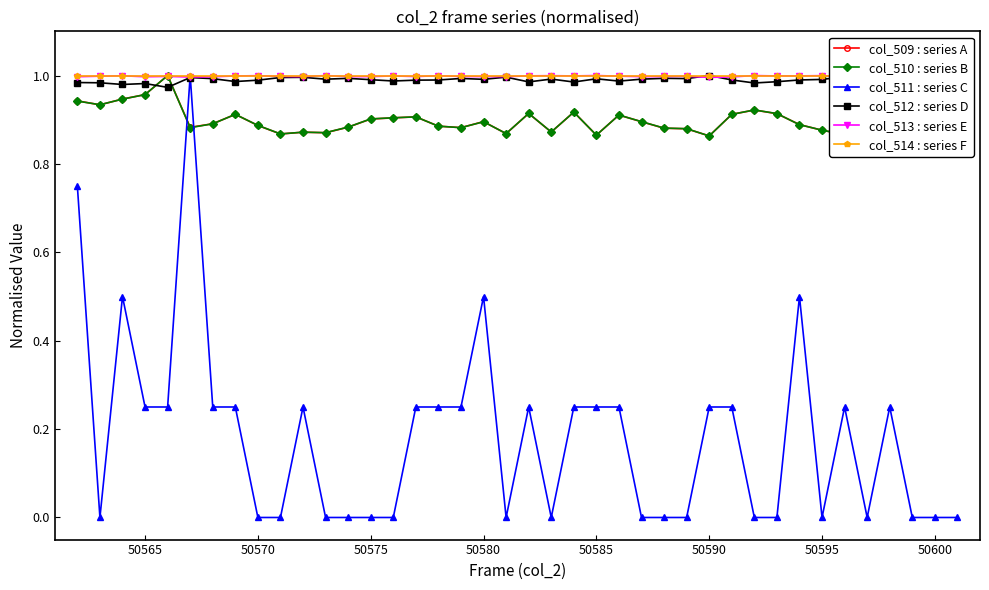

What is the sum of all col_510 : series B values?

35.9